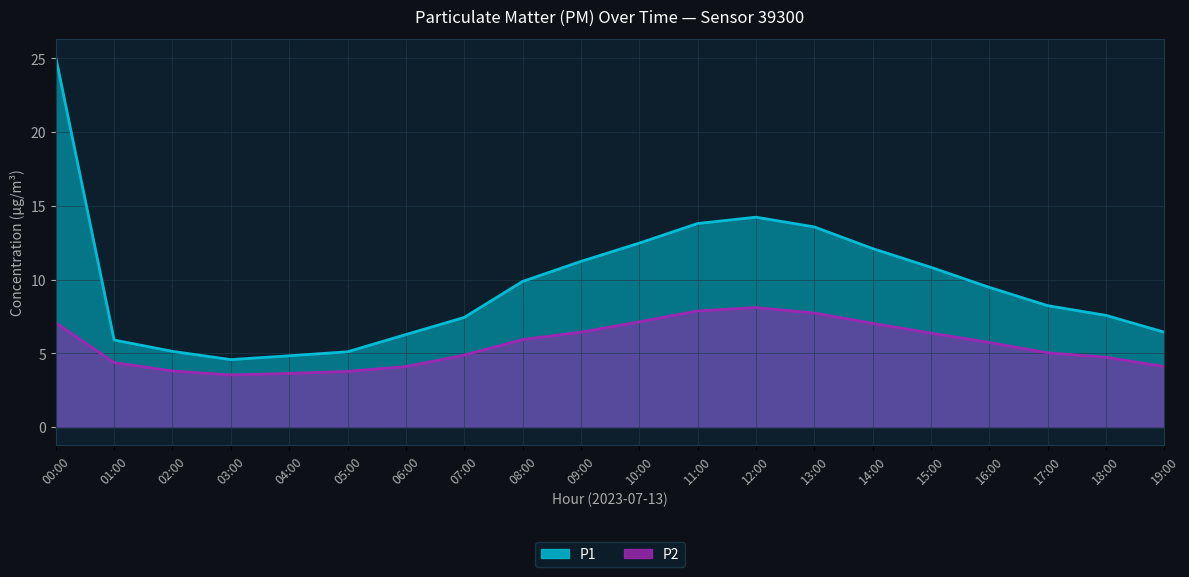

What are all the series names shown in the legend?

P1, P2